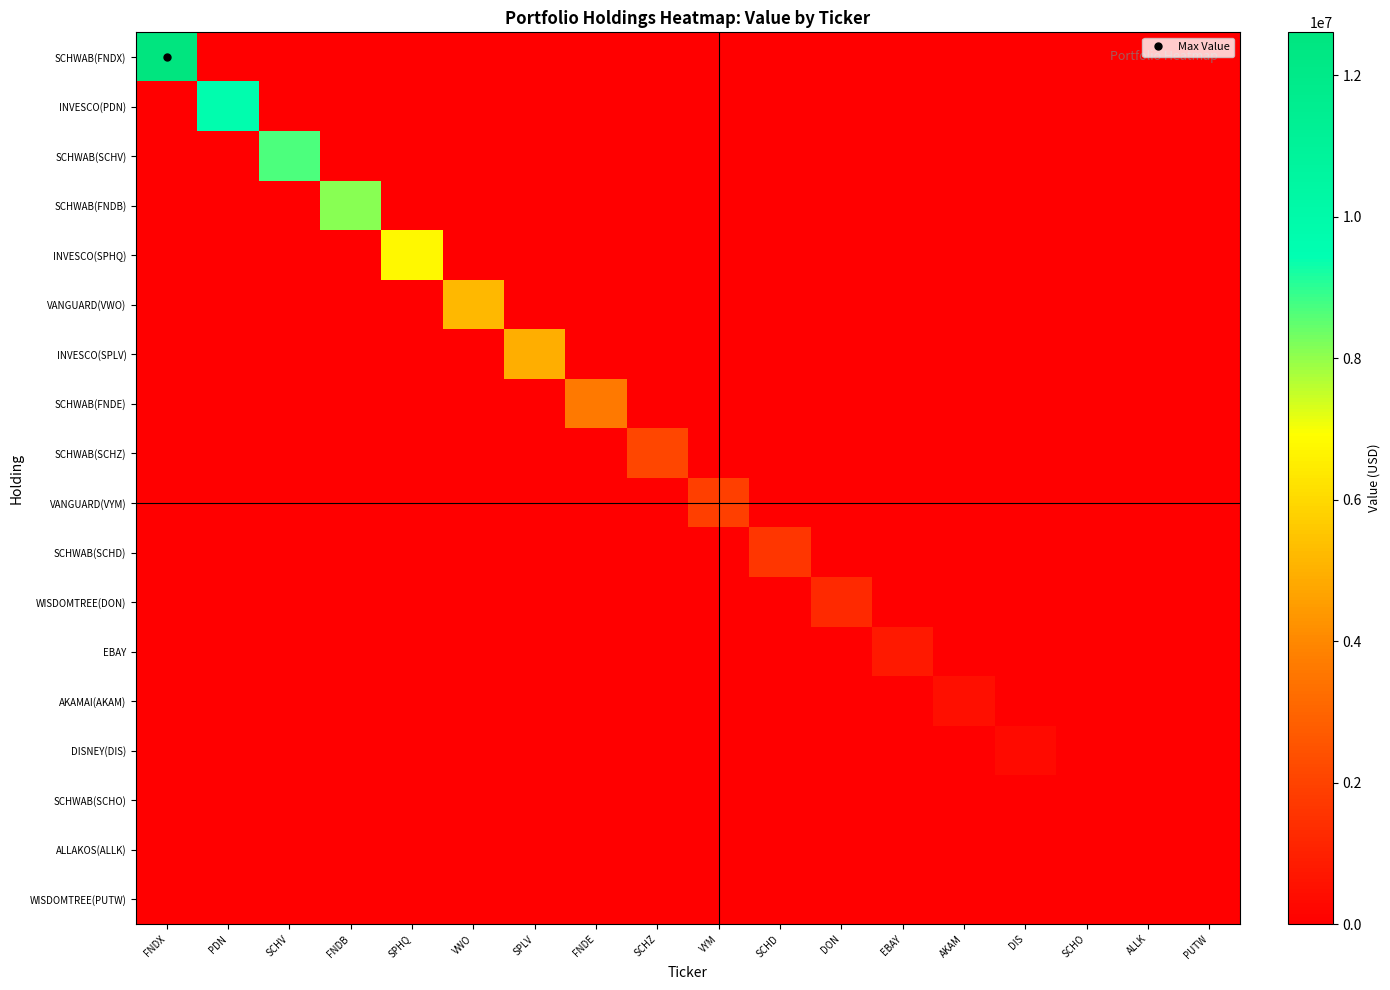

At how many categories does at least one series exceed 100278?

15